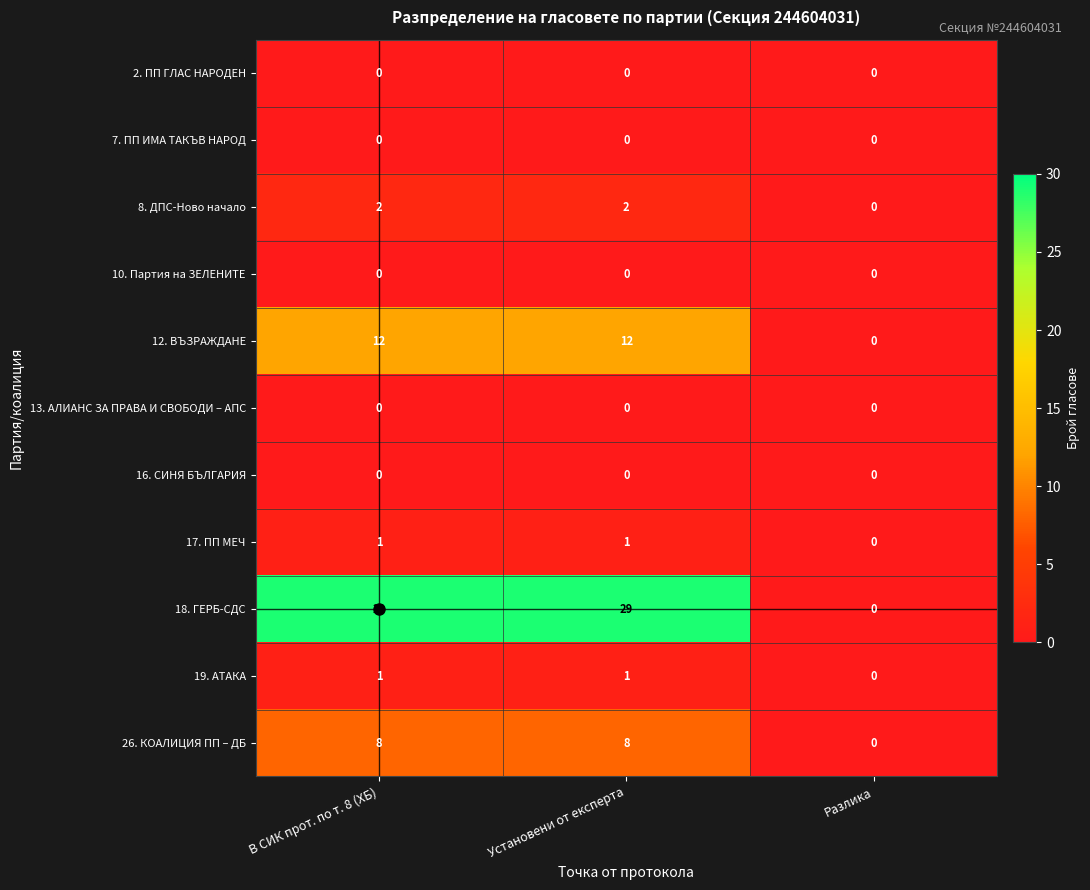

What is the difference between the highest and lowest values at Установени от експерта?

29